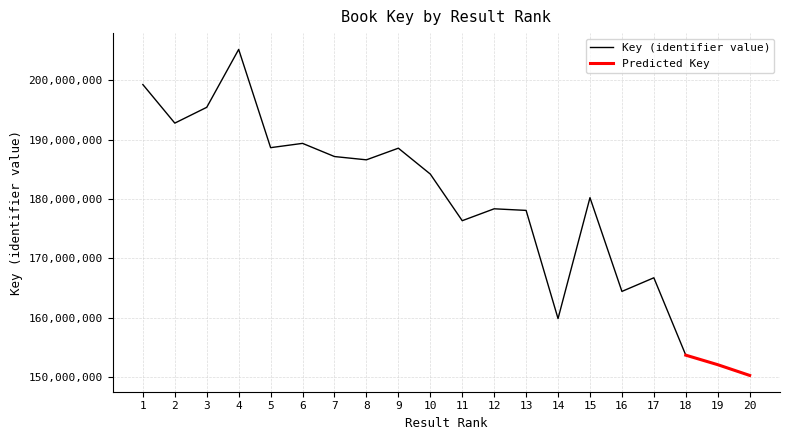

What is the value of the Predicted Key point at the 20th from the left?

150260303